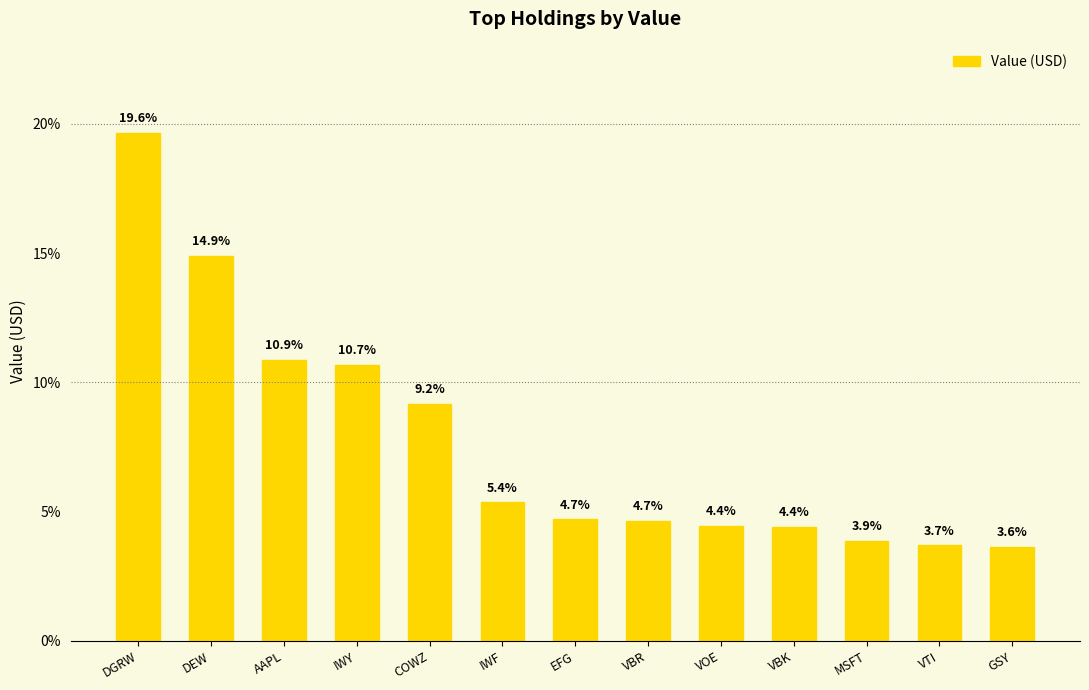

The chart shows a value of 0.8 at GSY. True or false?

False